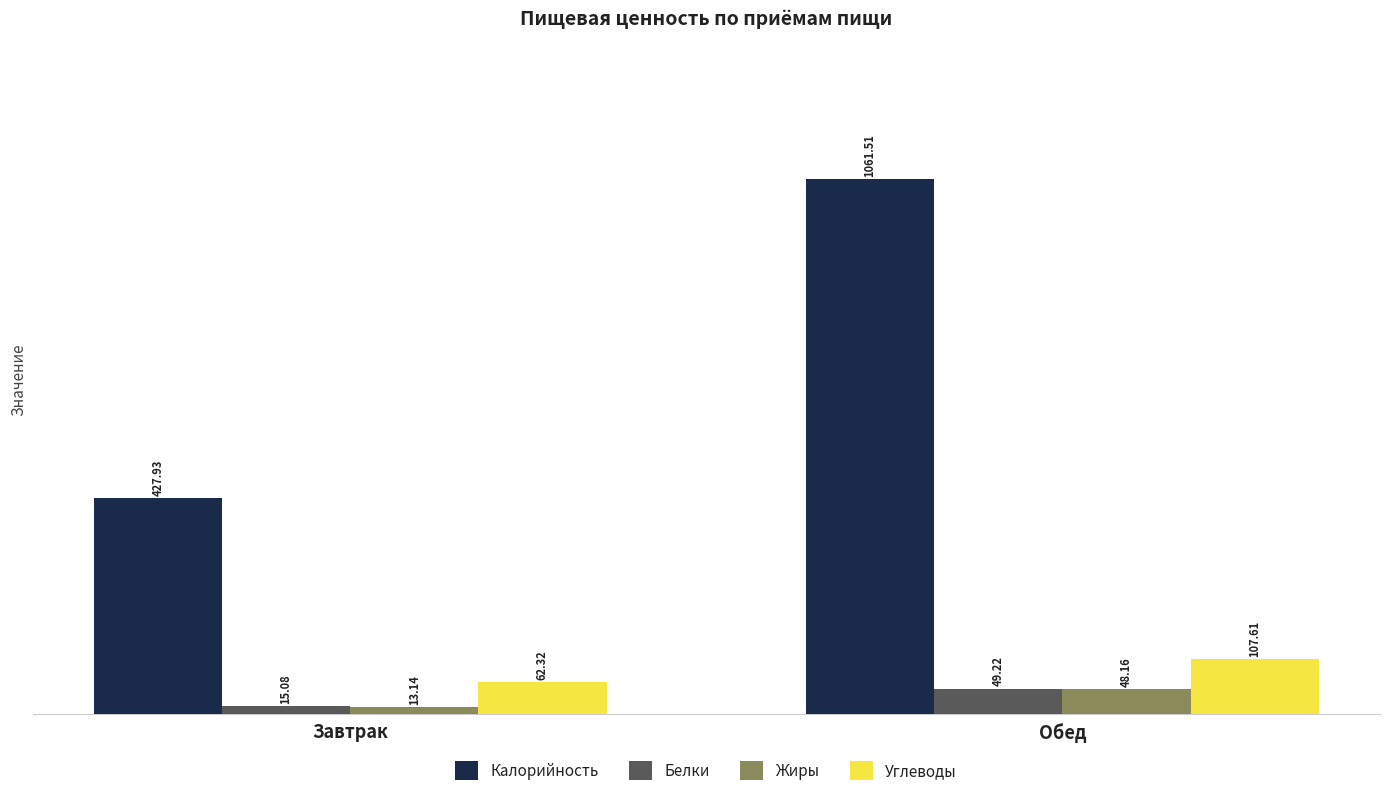

Reading left to right, transcribe all the data shown in this chart.

Калорийность: Завтрак=427.9	Обед=1061.5
Белки: Завтрак=15.1	Обед=49.2
Жиры: Завтрак=13.1	Обед=48.2
Углеводы: Завтрак=62.3	Обед=107.6